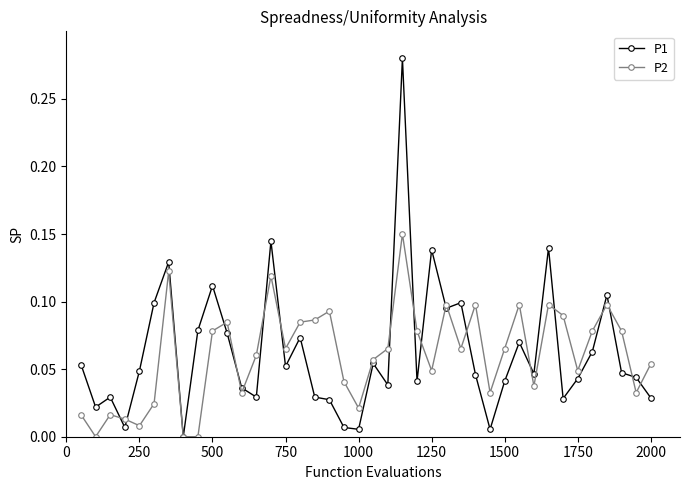

What is the sum of all P2 values?

2.4